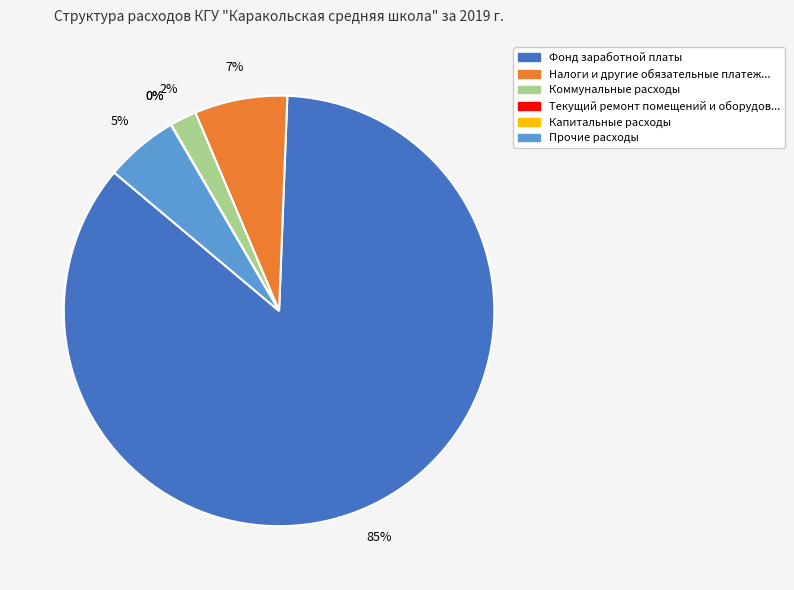

To the nearest percent, what is the average slice percentage?

17%